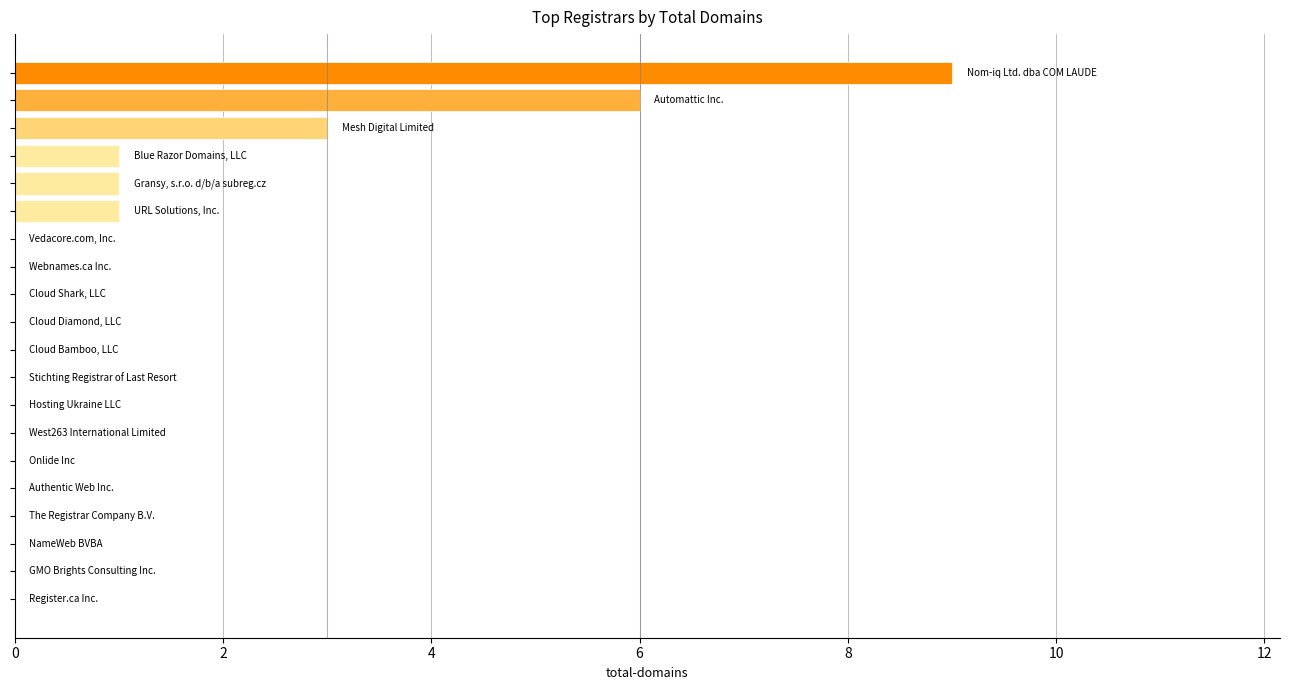

What is the sum of all values?

21